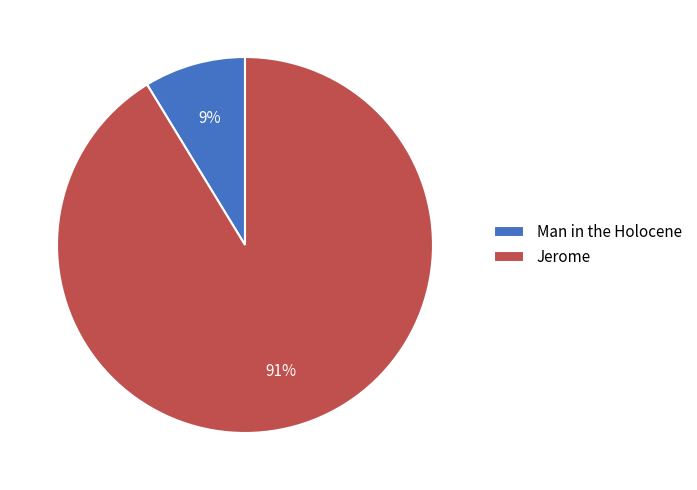

To the nearest percent, what is the average slice percentage?

50%